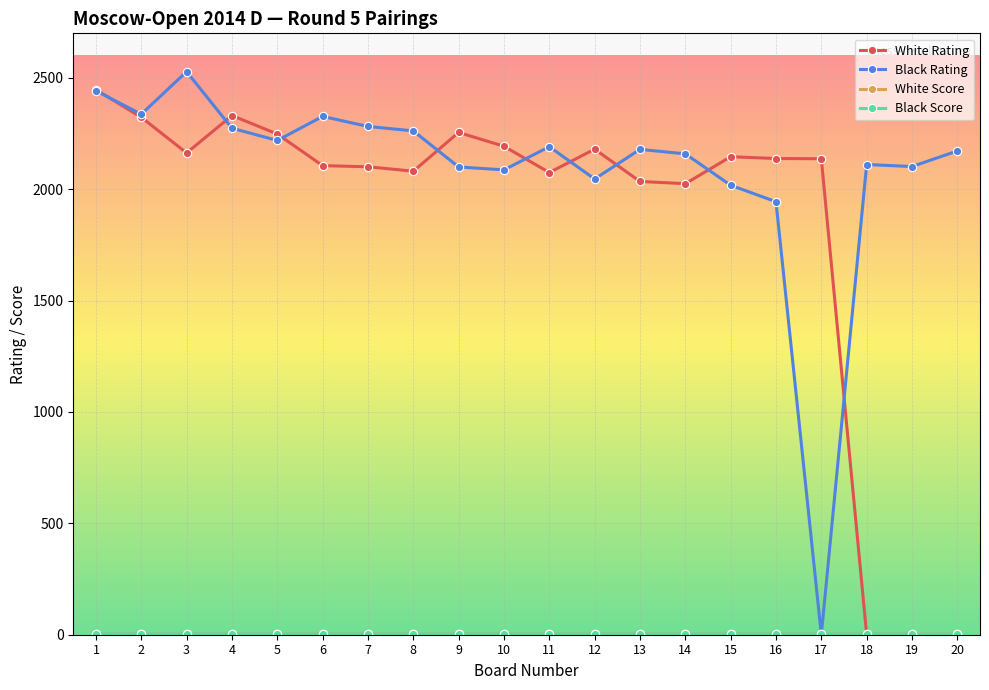

How many lines are shown in the chart?

4